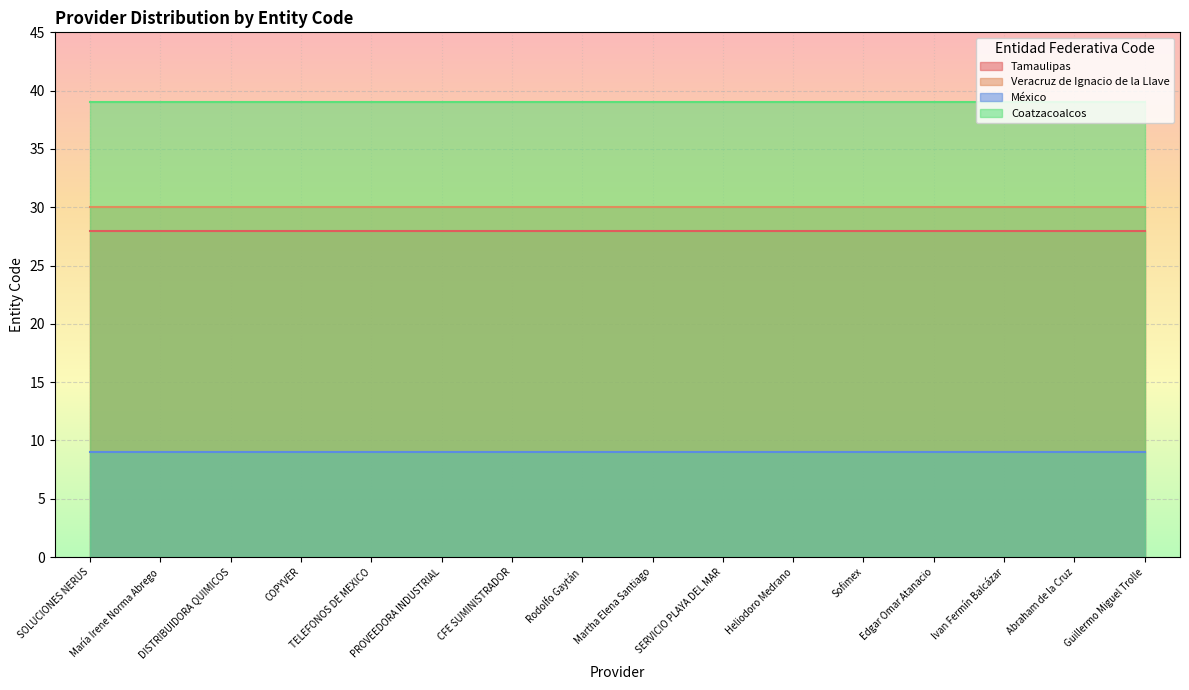

True or false: Coatzacoalcos and Tamaulipas cross at least once.

False